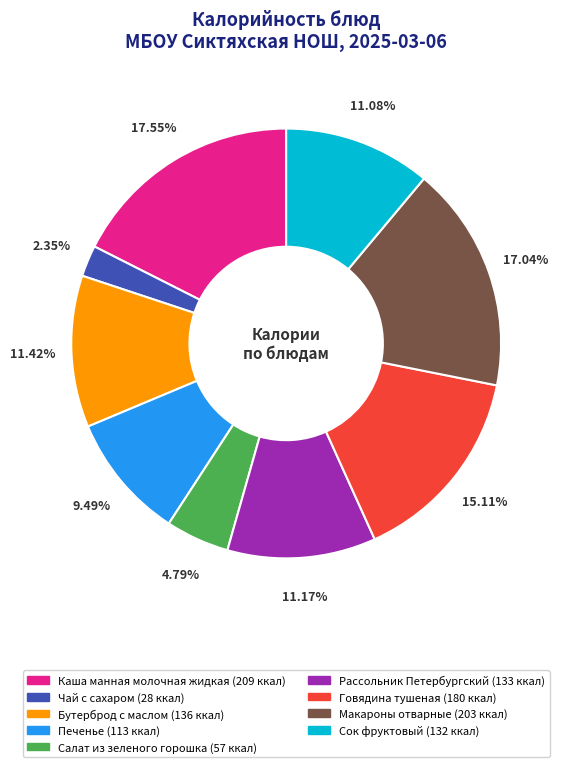

What percentage is NOT represented by Рассольник Петербургский?

88.8%